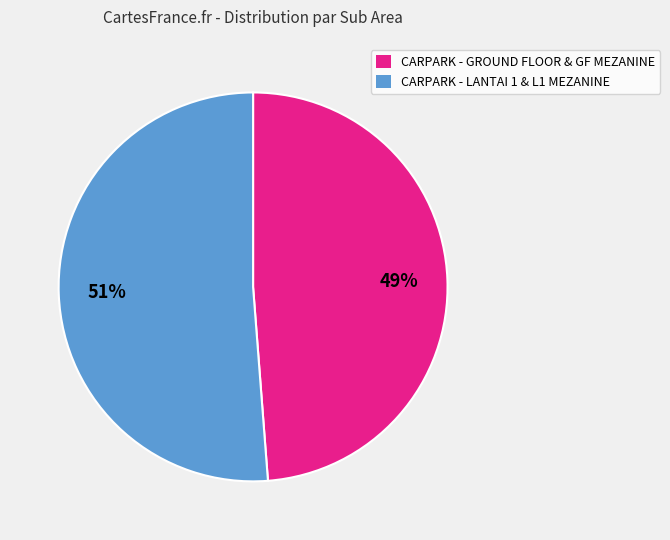

Is there any slice that represents more than half of the pie?

Yes